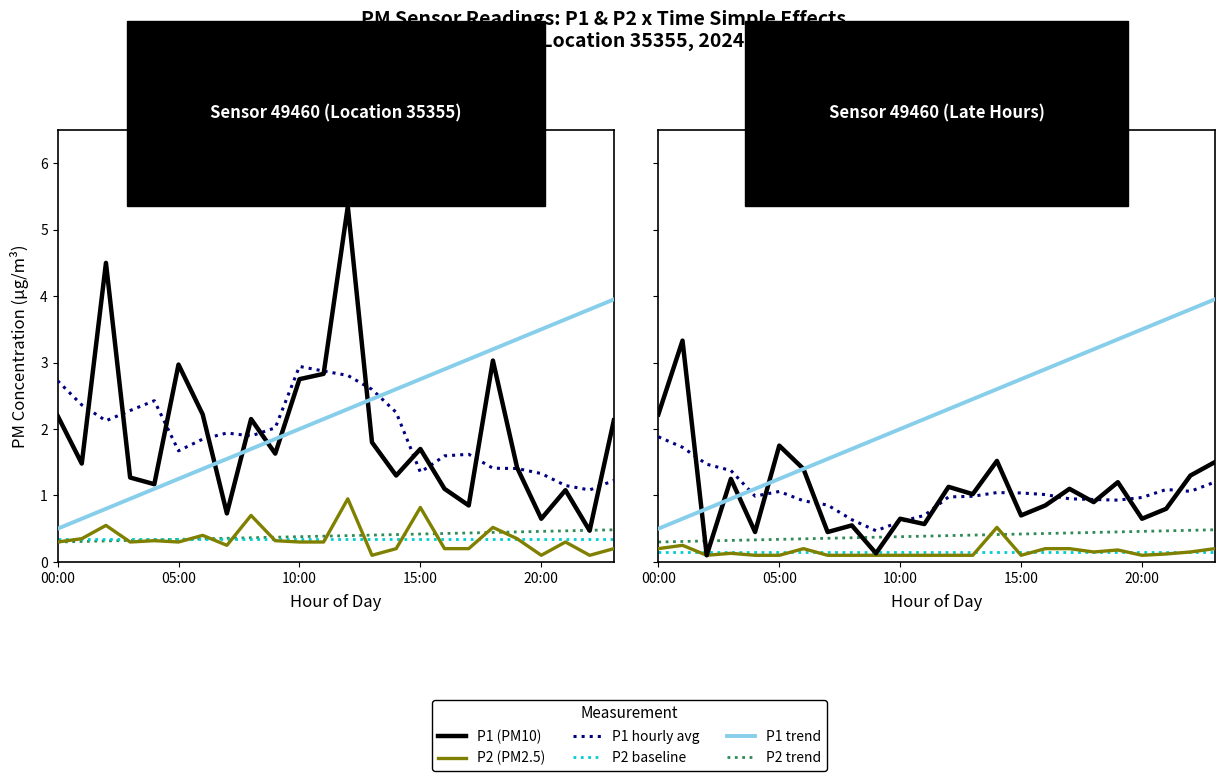

What is the label of the 12th point from the right?

12